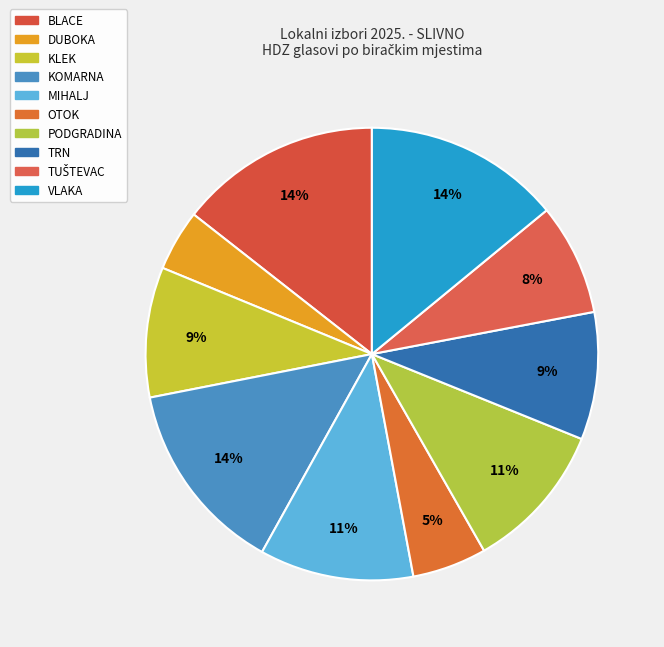

Combined, what portion of the pie is KOMARNA and TUŠTEVAC?

21.8%